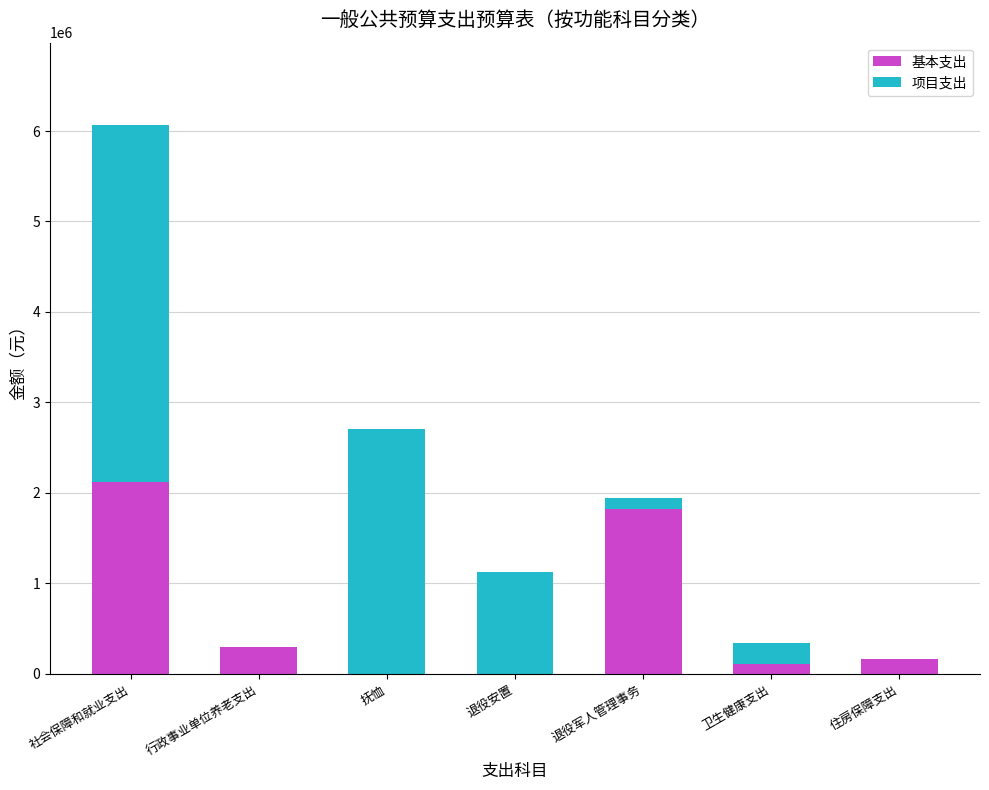

Reading left to right, transcribe the values for 基本支出.

社会保障和就业支出=2122890.1	行政事业单位养老支出=295356.8	抚恤=0.0	退役安置=0.0	退役军人管理事务=1827533.3	卫生健康支出=108219.5	住房保障支出=170518.0